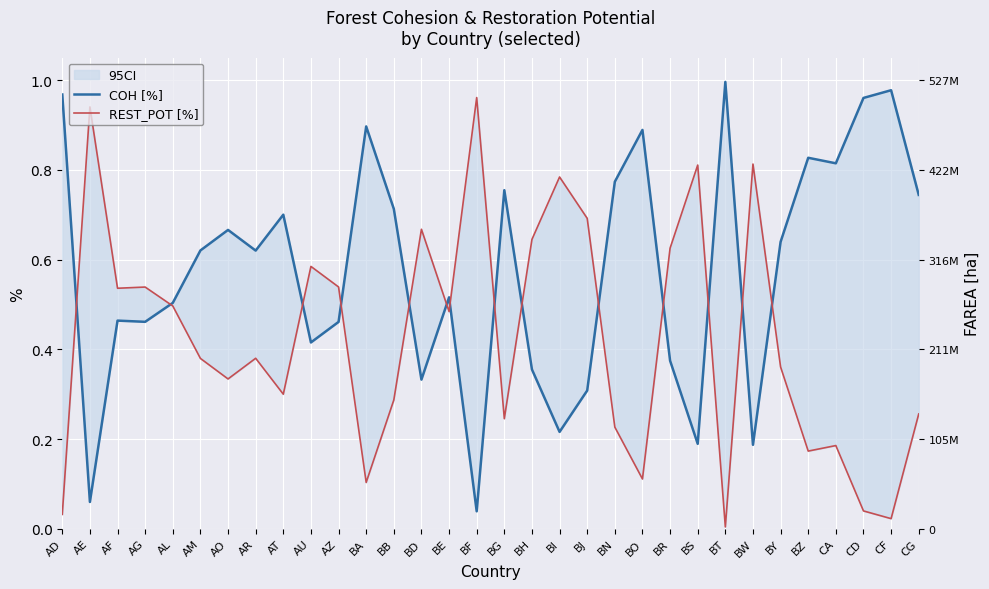

The value of COH [%] at AL is 0.3. True or false?

False